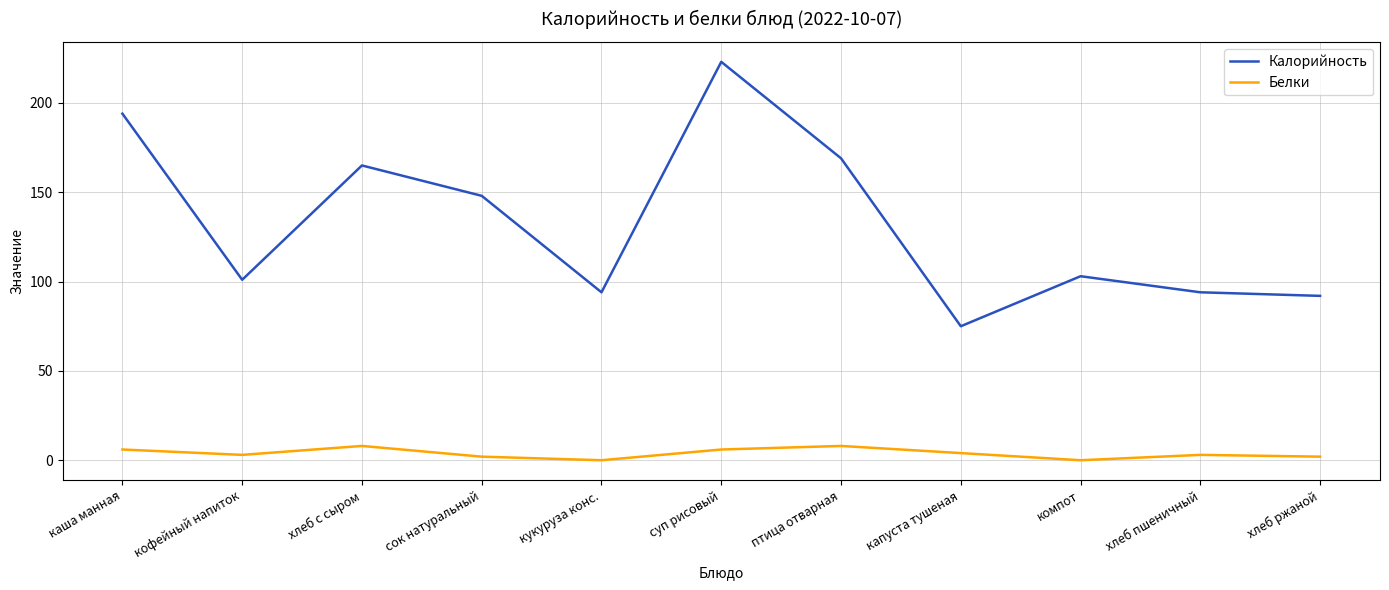

Which category has the highest value in the Калорийность series?

суп рисовый